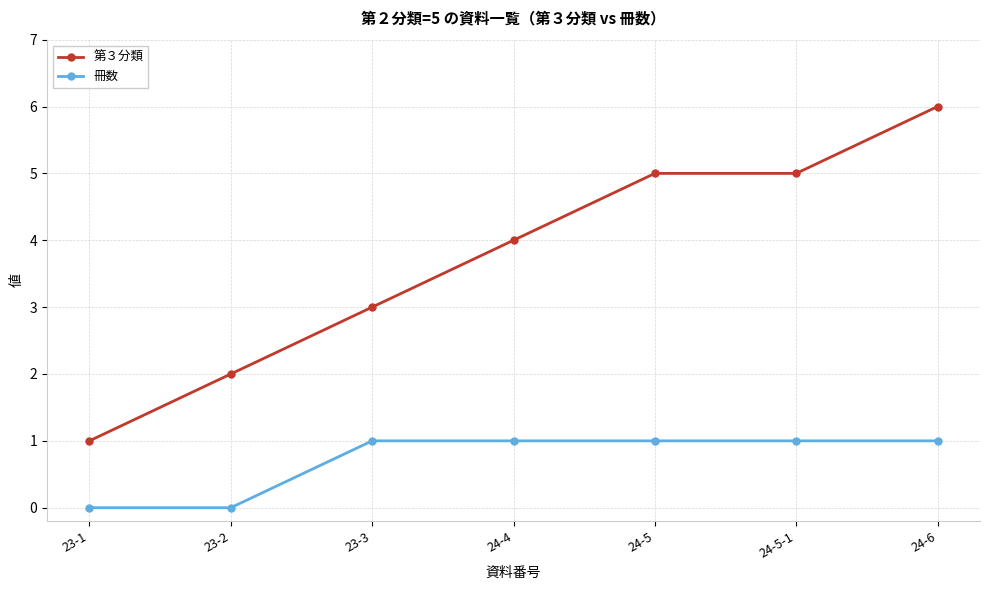

Between 23-2 and 24-4, which series saw the biggest shift?

第３分類